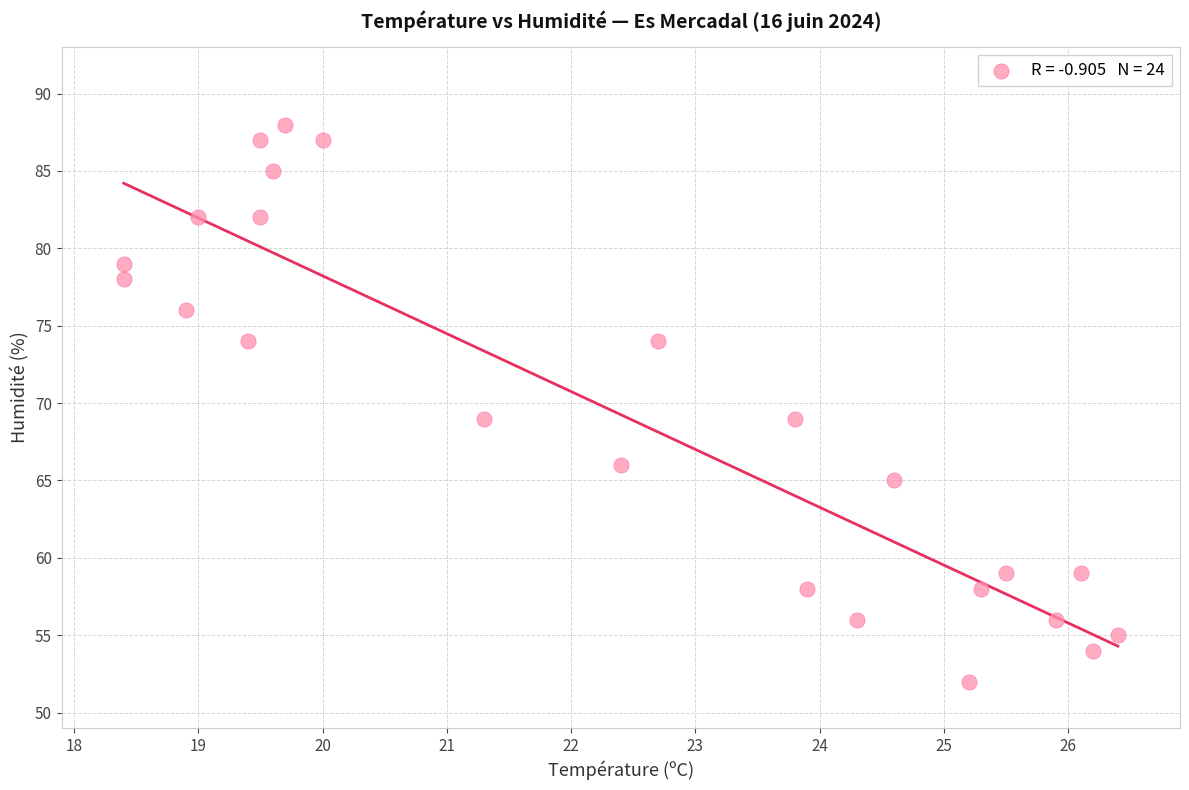

What is the range of Y values (max minus min)?

36